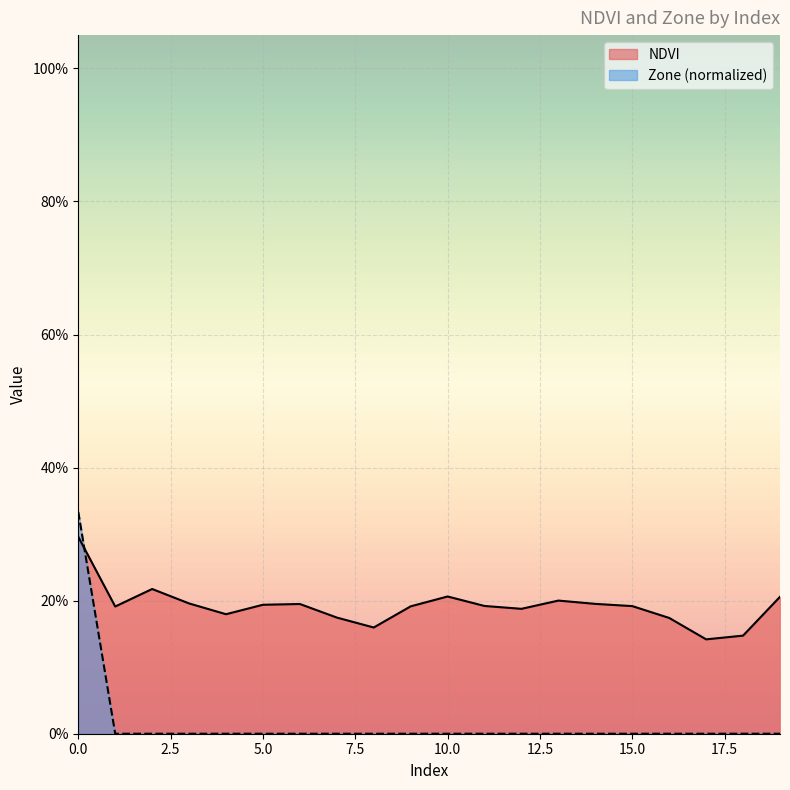

What are all the series names shown in the legend?

NDVI, Zone (normalized)